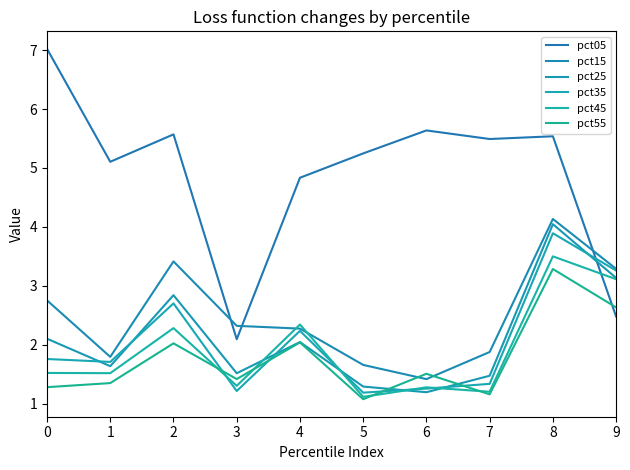

What is the greatest value displayed?

7.0